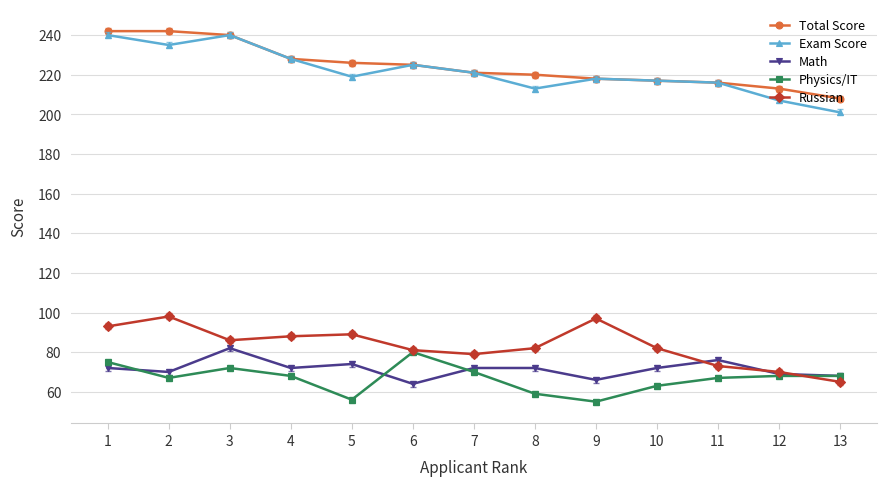

How many lines are shown in the chart?

5